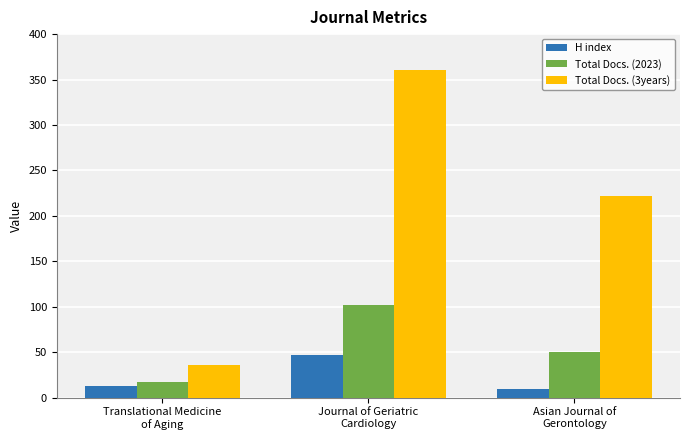

List the series in order of their overall mean, highest first.

Total Docs. (3years), Total Docs. (2023), H index